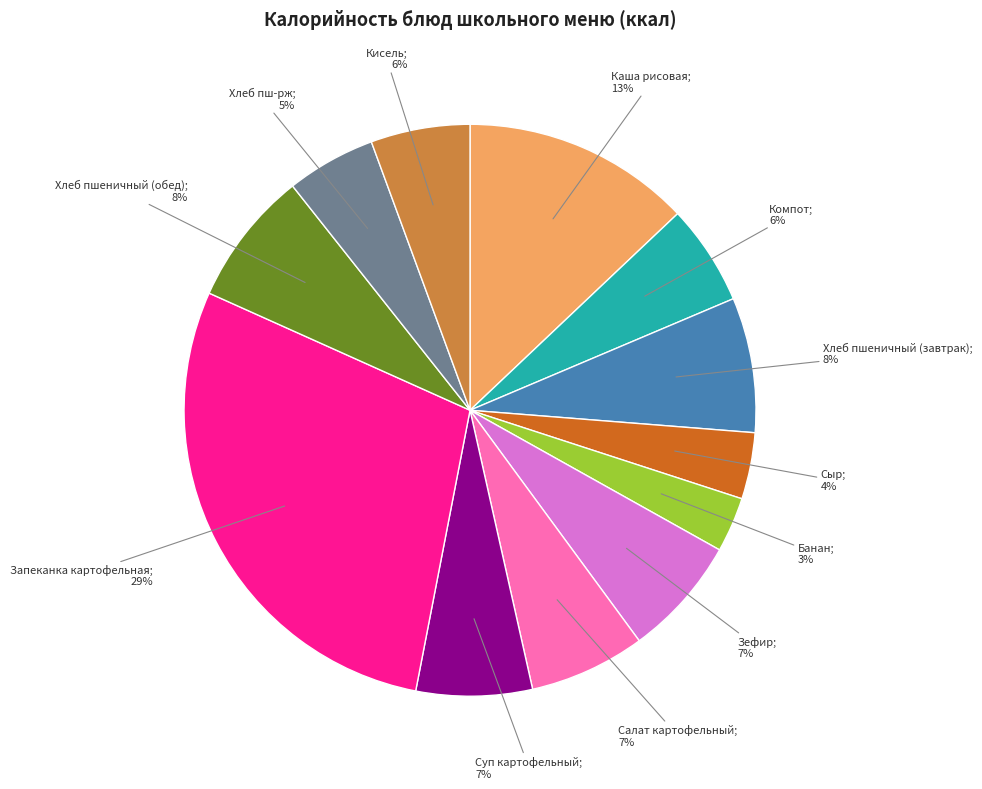

To the nearest percent, what is the average slice percentage?

8%